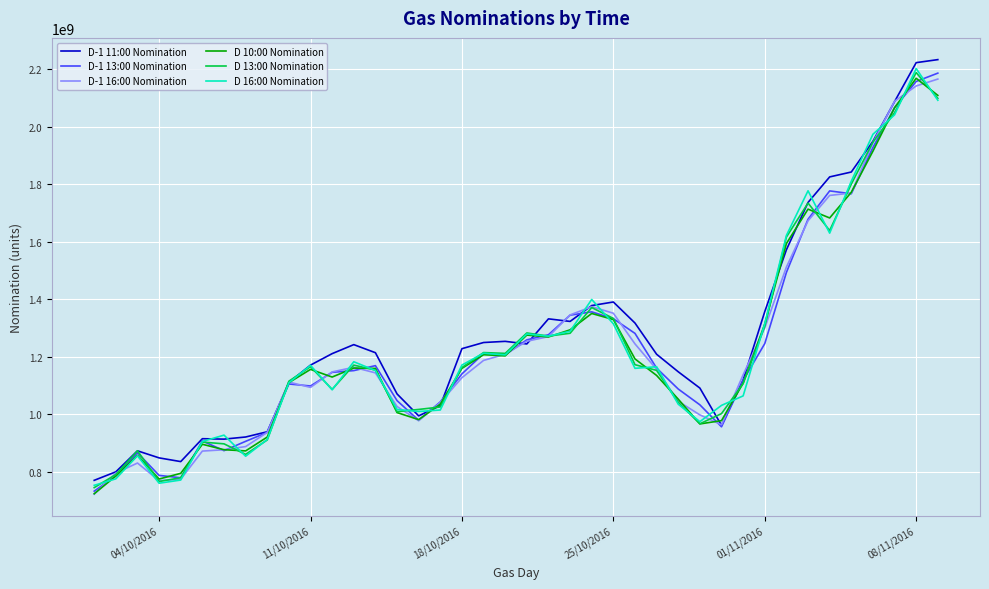

What is the smallest value displayed?

721141760